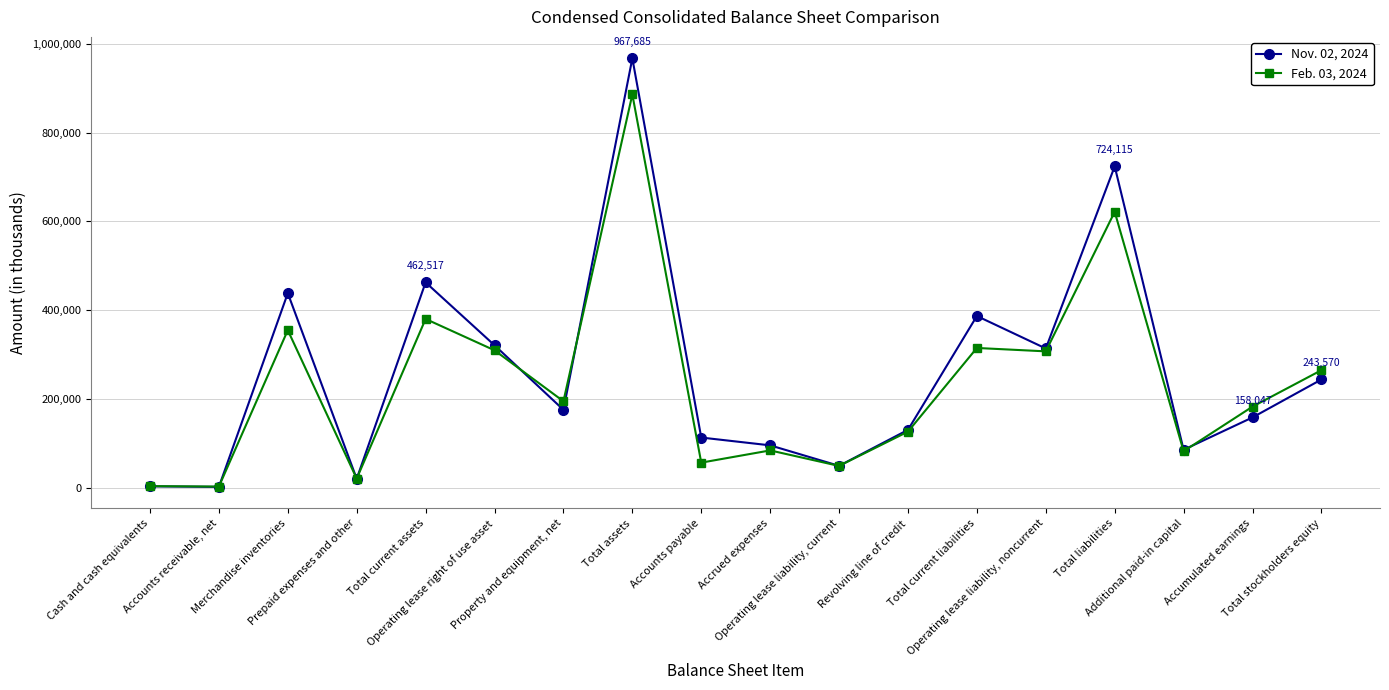

Rank the series by their average value, from lowest to highest.

Feb. 03, 2024, Nov. 02, 2024